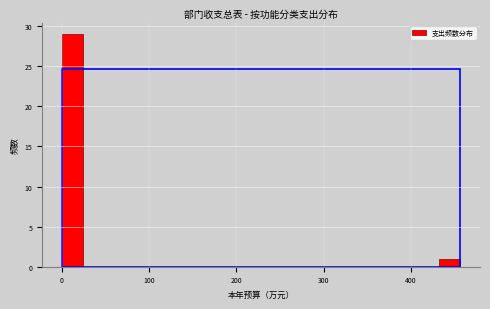

Around what value on the x-axis is the tallest bar? Give the approximate position of its centre, as read against the axis.

10